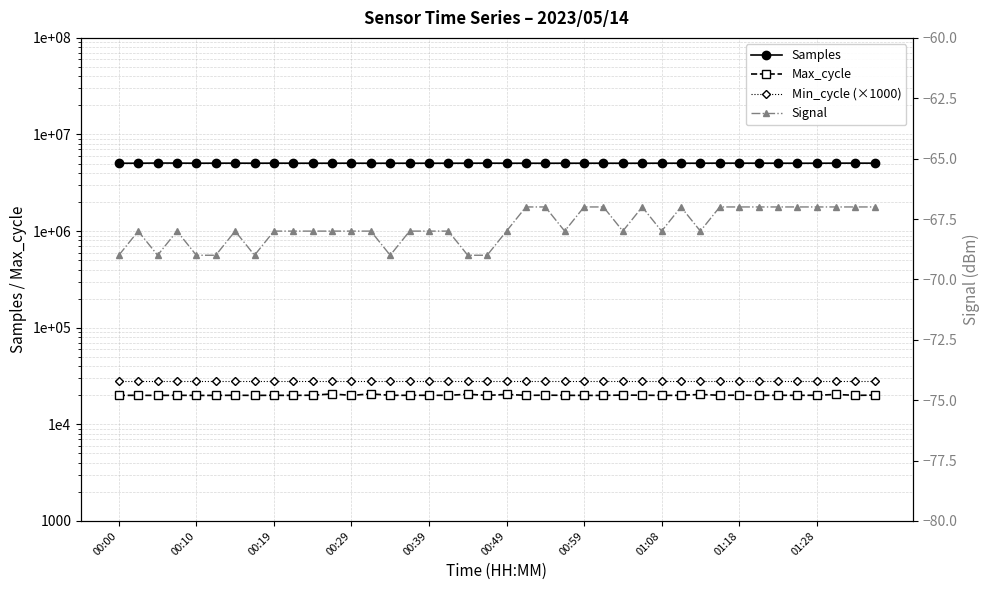

At how many categories does at least one series exceed 2277295?

40